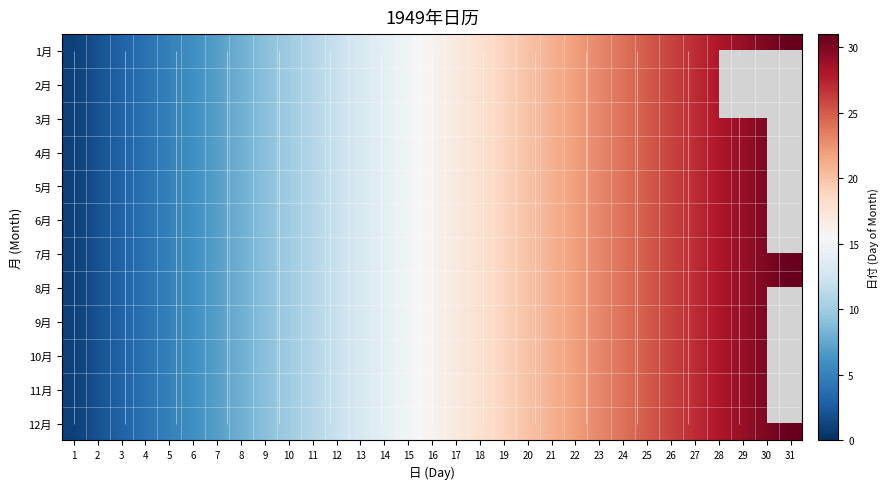

Rank the categories by 8月 value from highest to lowest.

31, 30, 29, 28, 27, 26, 25, 24, 23, 22, 21, 20, 19, 18, 17, 16, 15, 14, 13, 12, 11, 10, 9, 8, 7, 6, 5, 4, 3, 2, 1